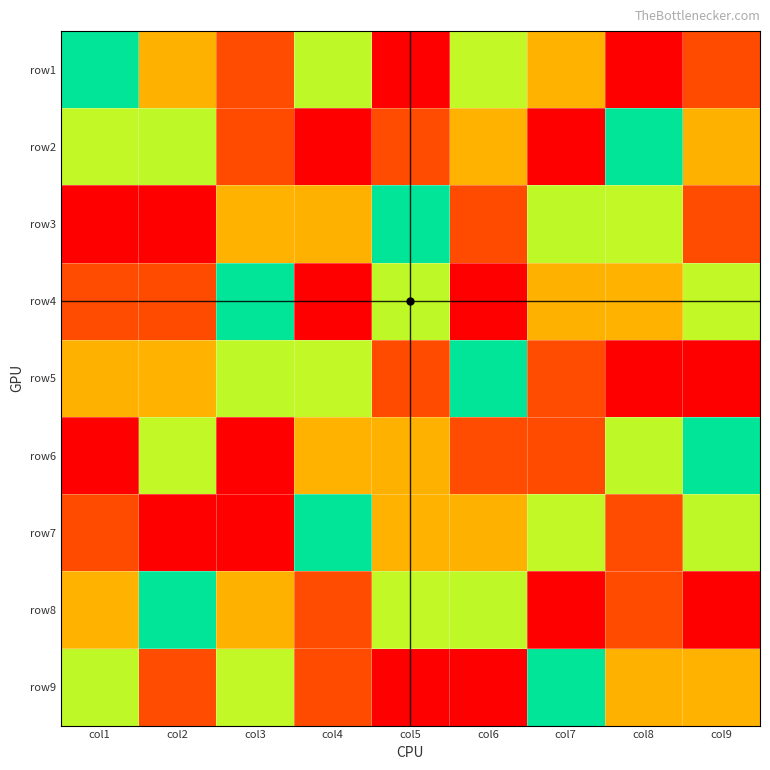

At which category is the sum across all series the highest?

col1